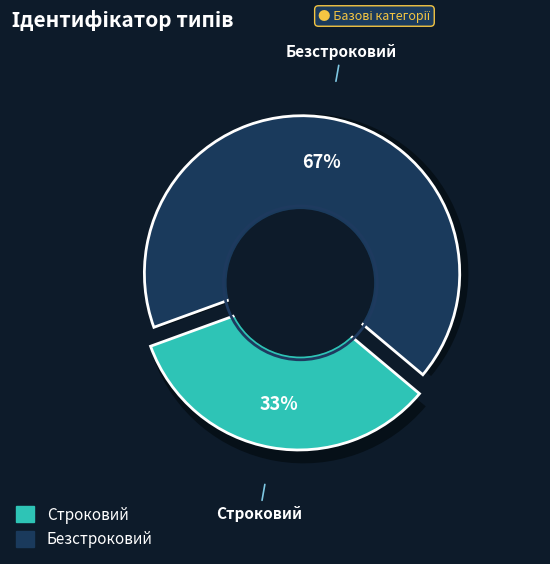

Does Безстроковий represent more than half of the total?

Yes